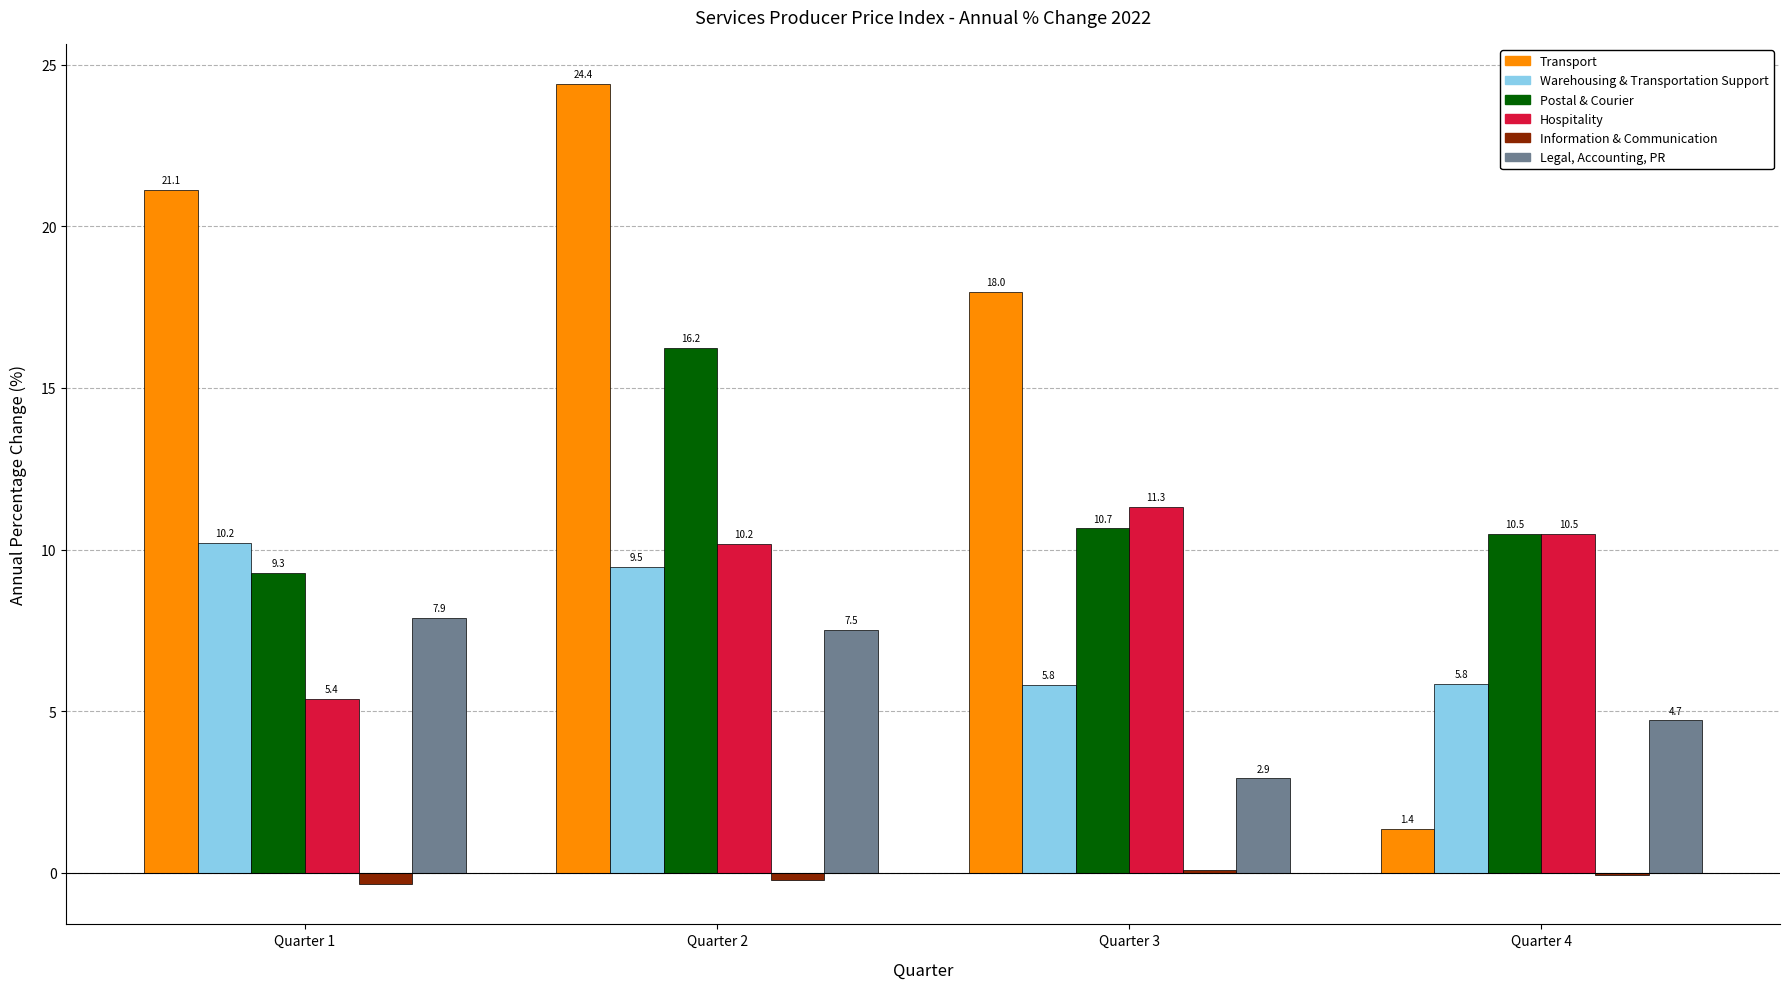

How many categories are shown in the chart?

4